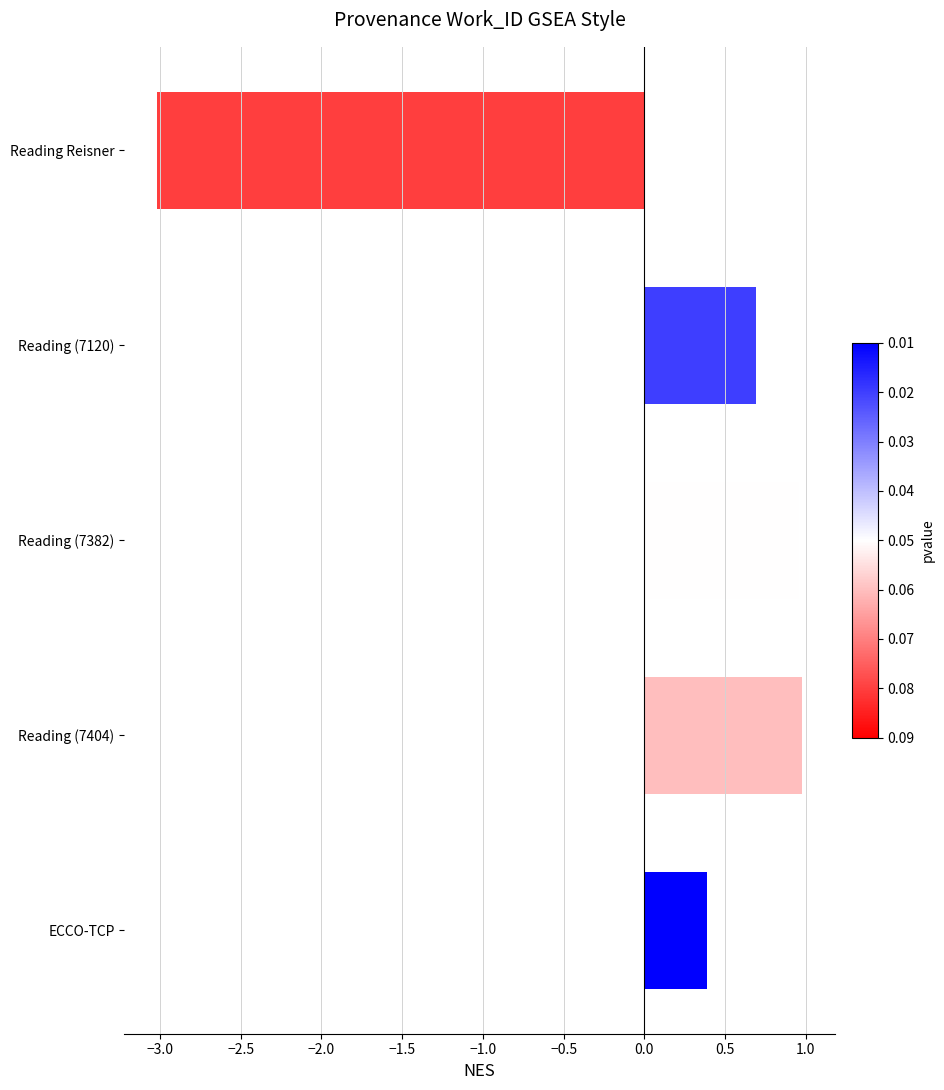

What is the maximum value shown in the chart?

1.0